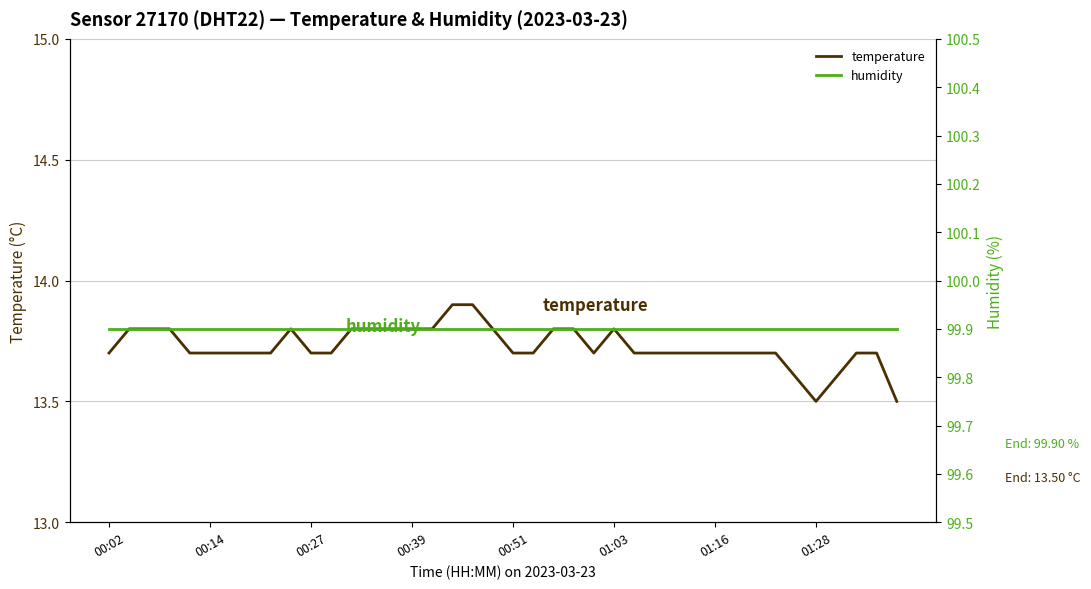

At how many categories does at least one series exceed 16?

40